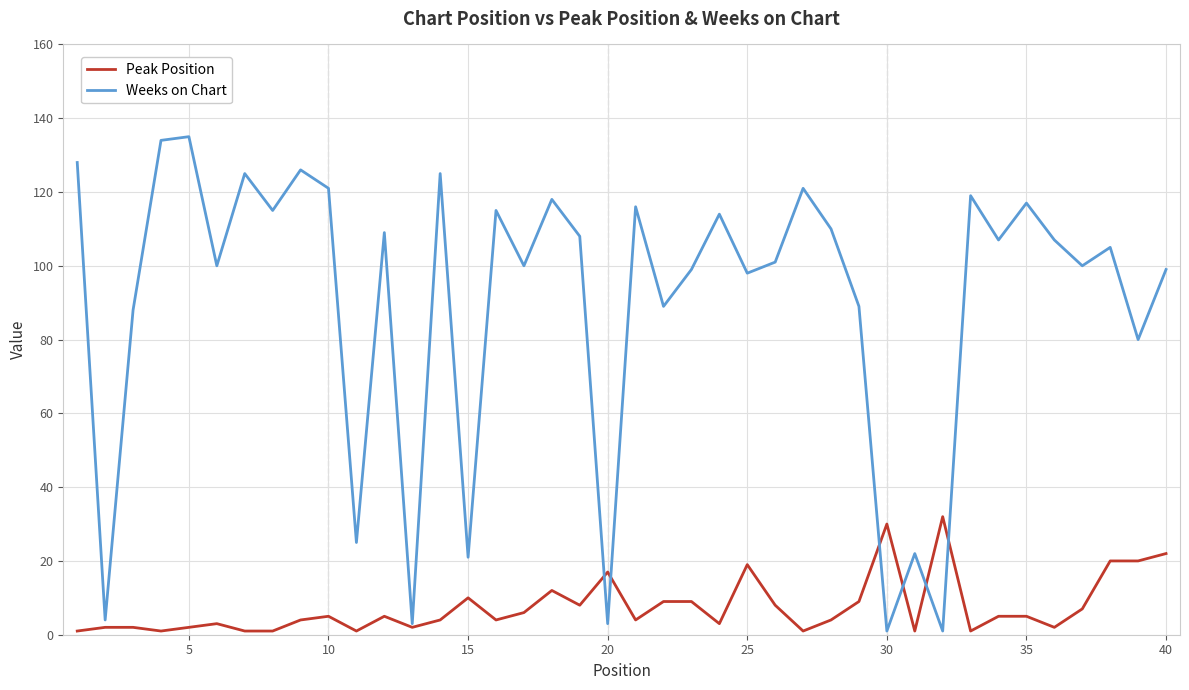

List the series in order of their peak value, highest first.

Weeks on Chart, Peak Position